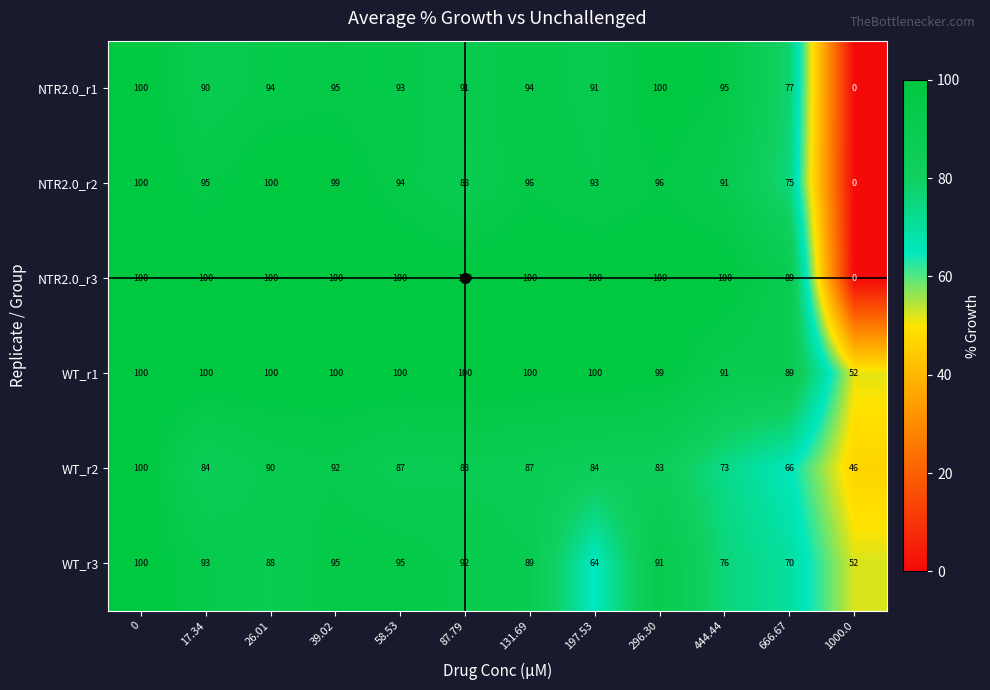

Where is WT_r1 nearest to the value 76?

666.67